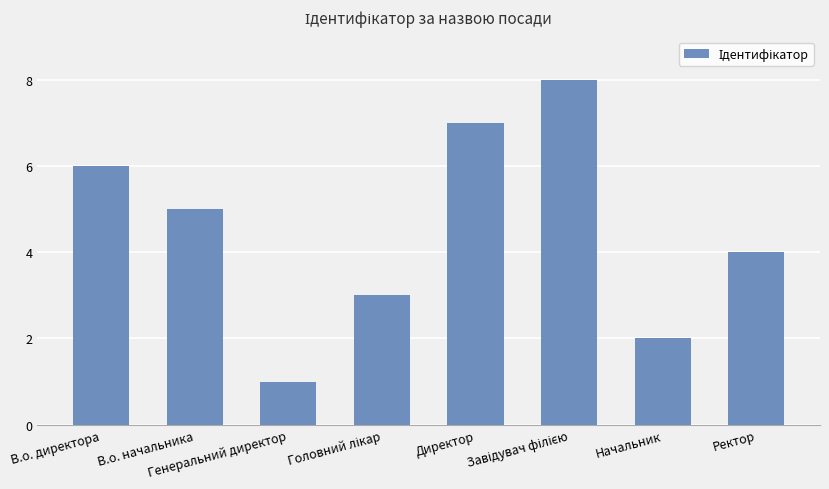

What is the maximum value shown in the chart?

8